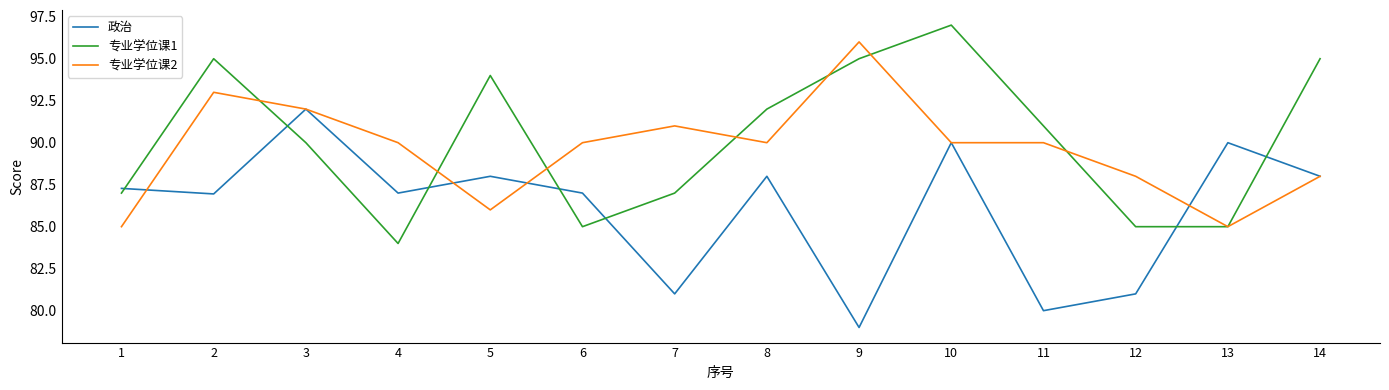

The 专业学位课2 series shows 161.4 at 4. True or false?

False